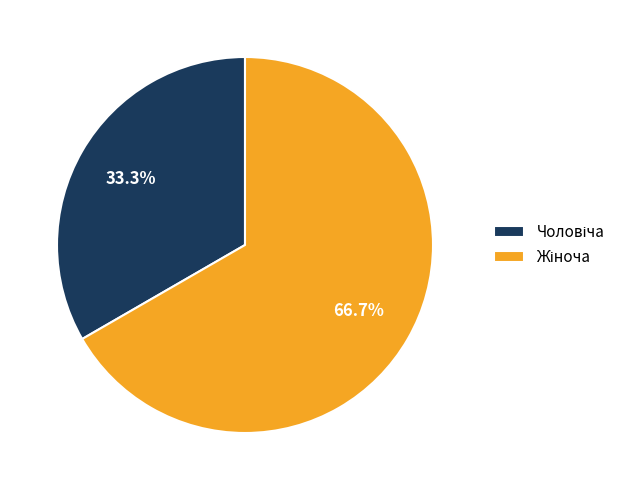

Is there any slice that represents more than half of the pie?

Yes